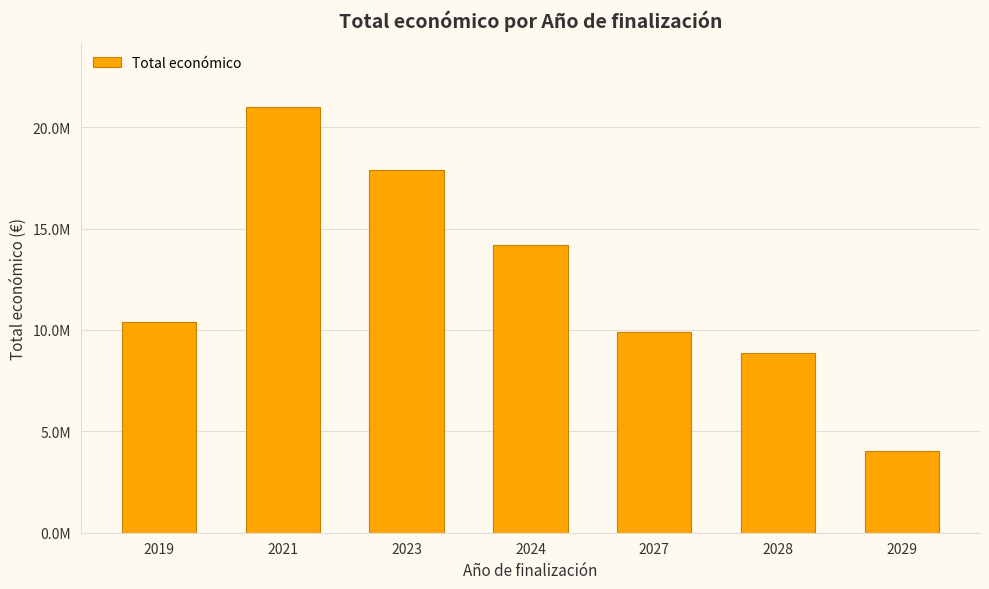

Where is the data nearest to the value 12511369?

2024